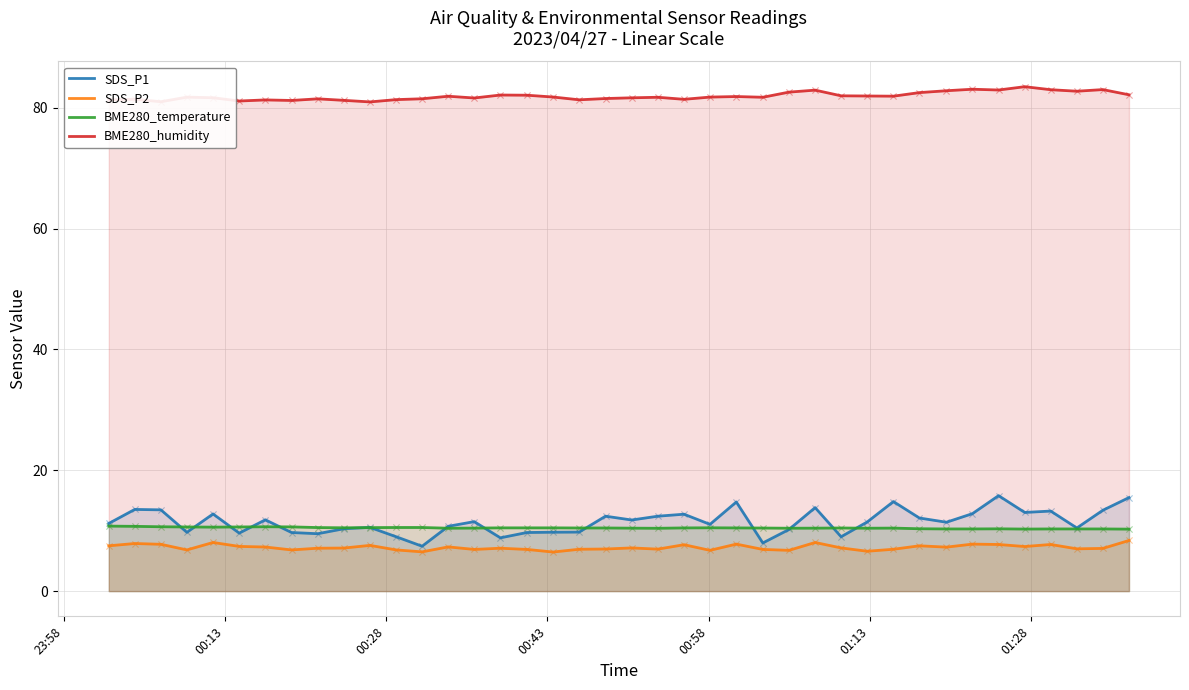

What are all the series names shown in the legend?

SDS_P1, SDS_P2, BME280_temperature, BME280_humidity